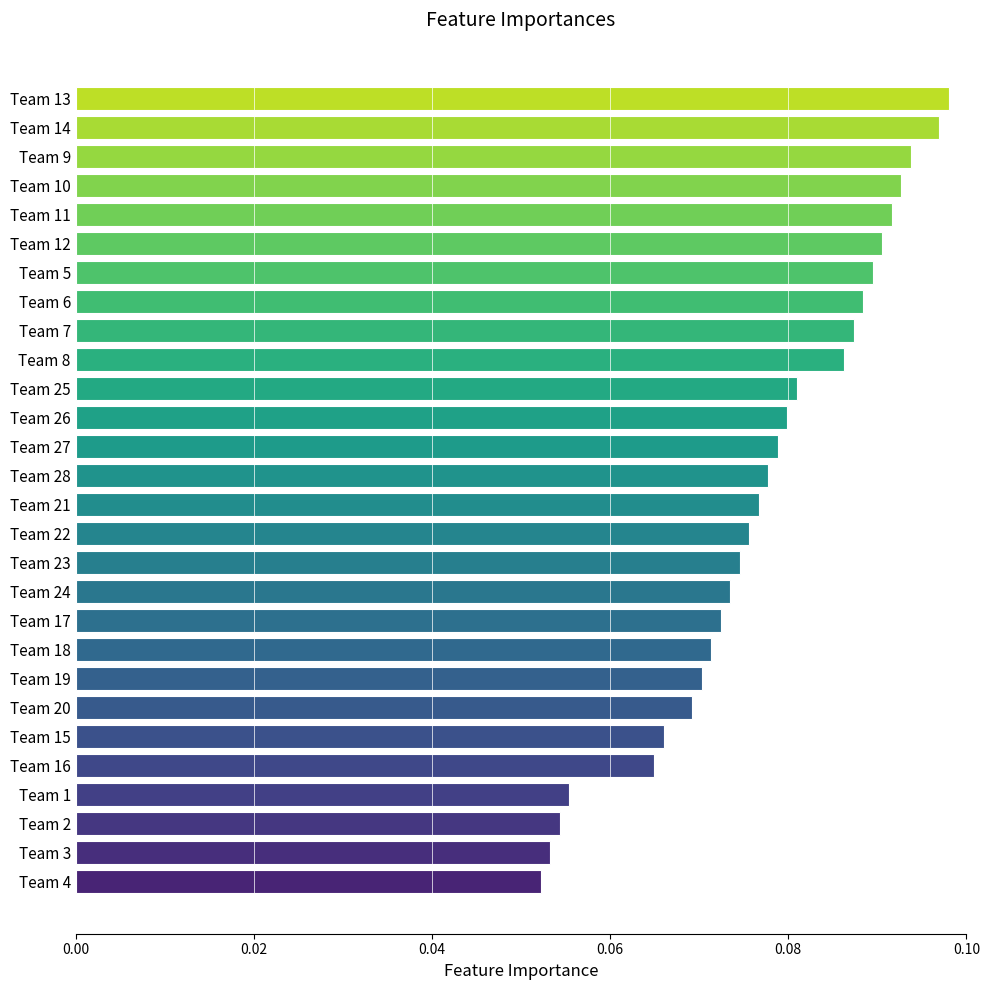

At which label is the value closest to 0?

Team 4